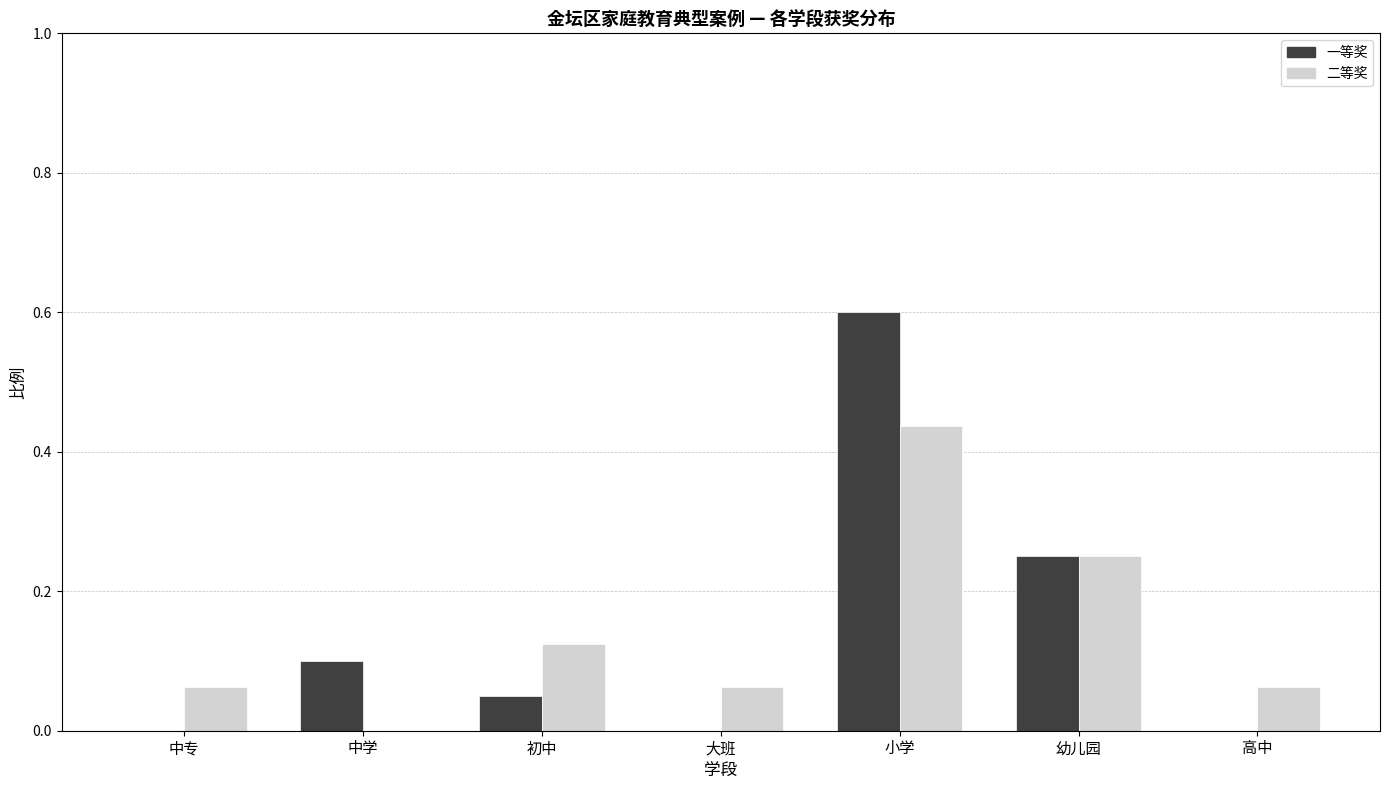

Which series changed the most between 中学 and 小学?

一等奖